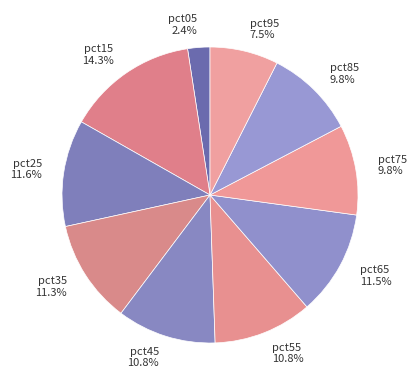

How many slices are in this pie chart?

10